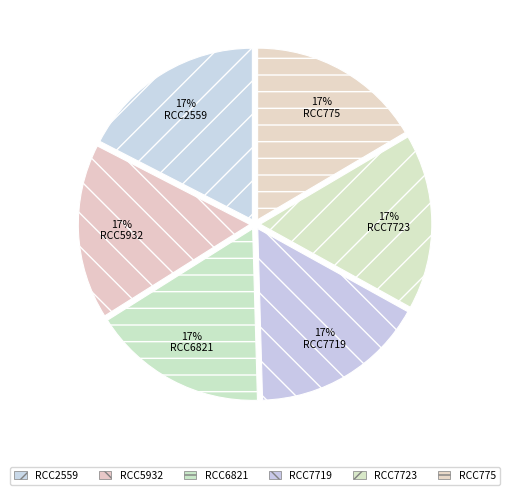

How many segments does this pie chart have?

6